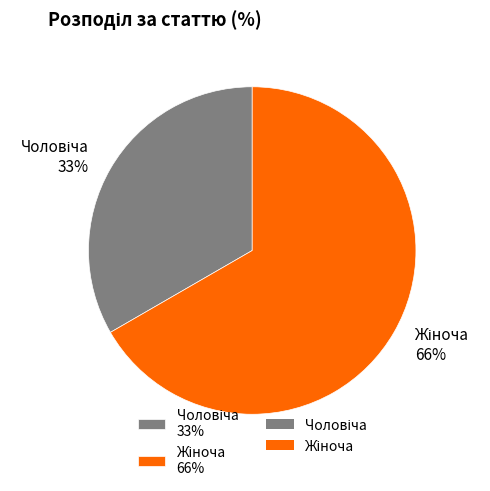

What is the smallest slice in the pie chart?

Чоловіча